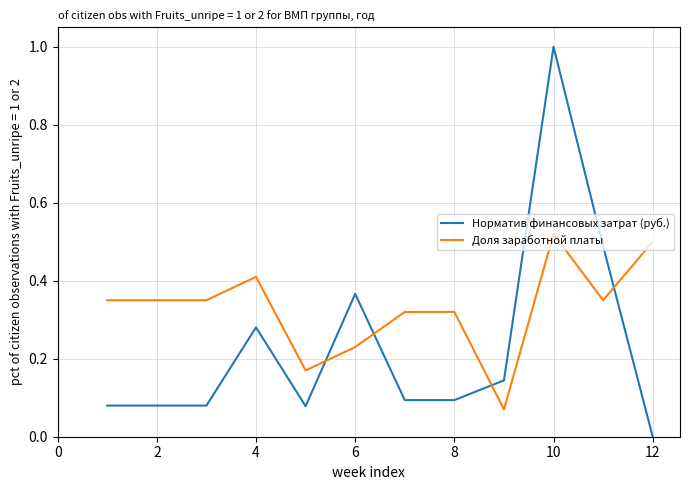

Which series has the largest total across all categories?

Доля заработной платы